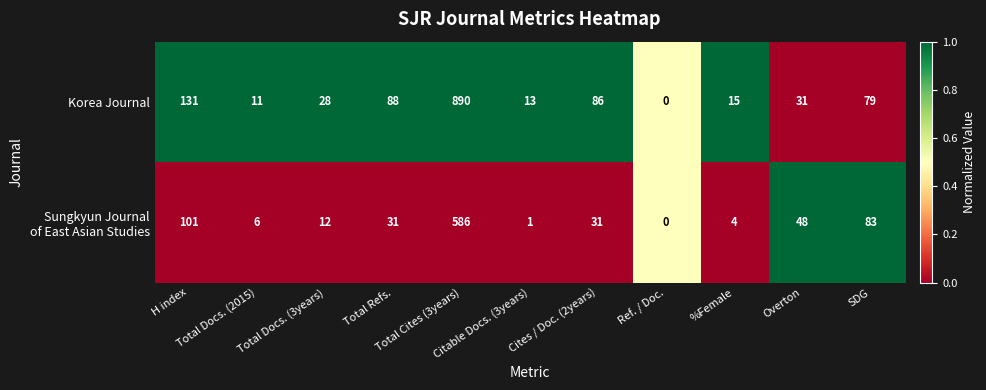

Which series has the largest range (max minus min)?

Korea Journal